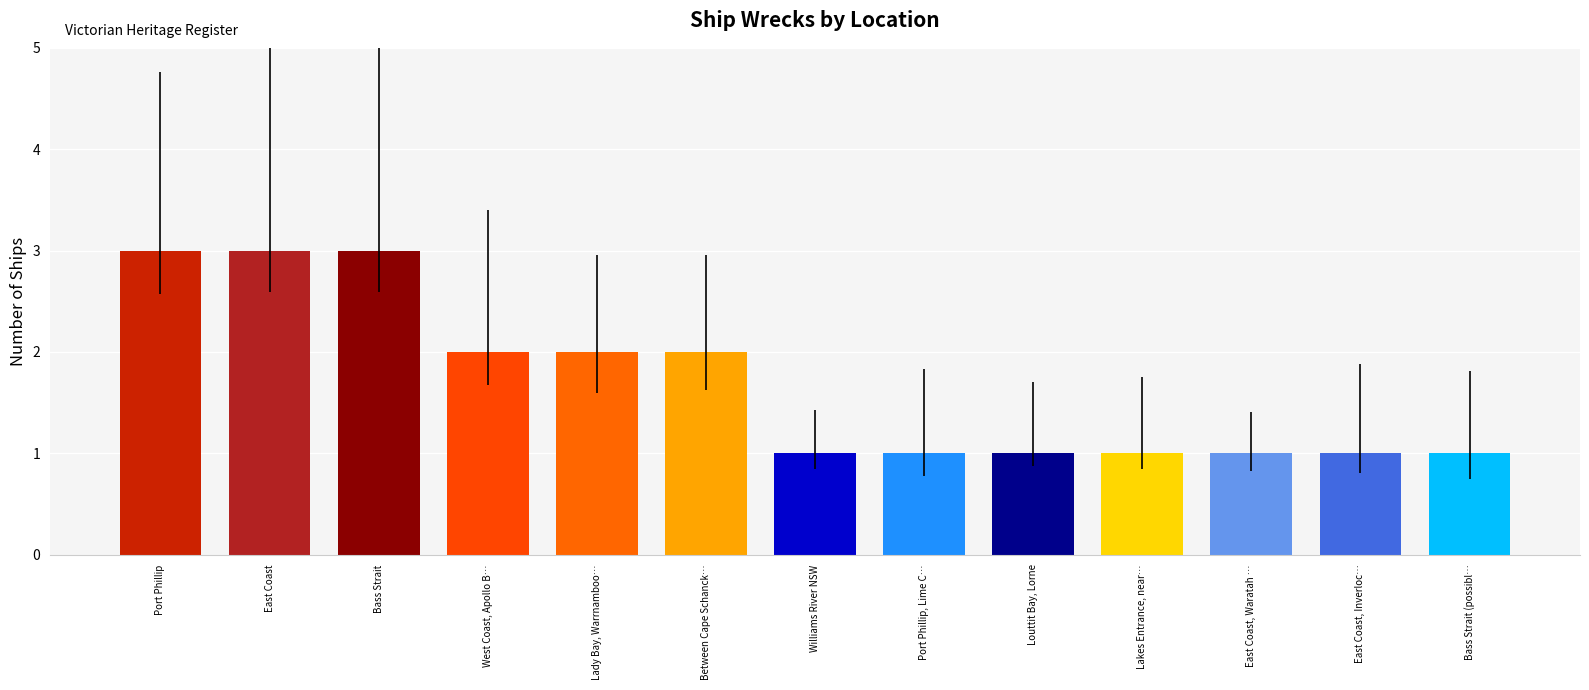

Reading left to right, transcribe all the data shown in this chart.

3	3	3	2	2	2	1	1	1	1	1	1	1